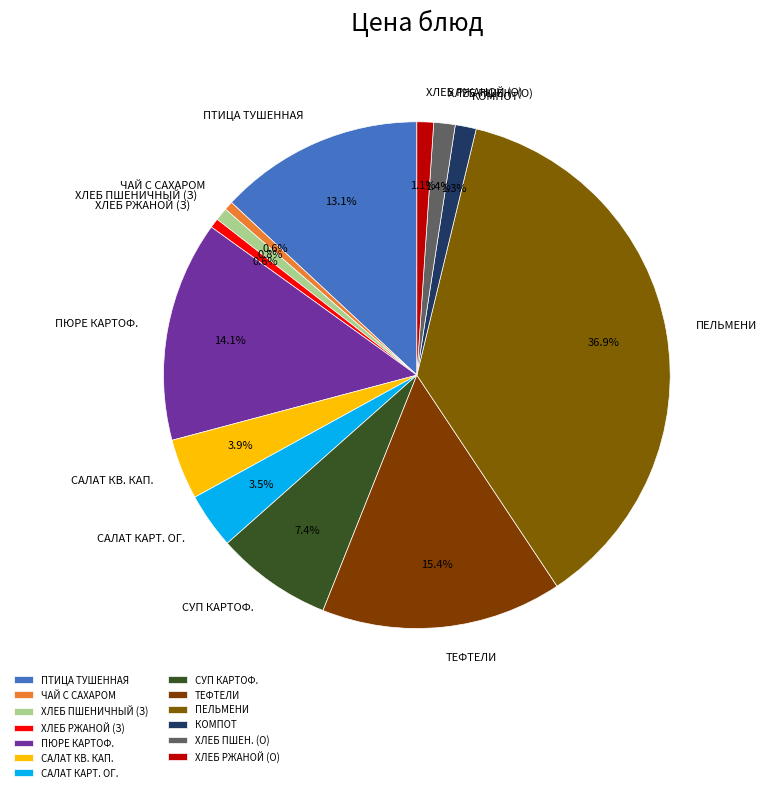

Which has a higher value, ТЕФТЕЛИ or СУП КАРТОФ.?

ТЕФТЕЛИ